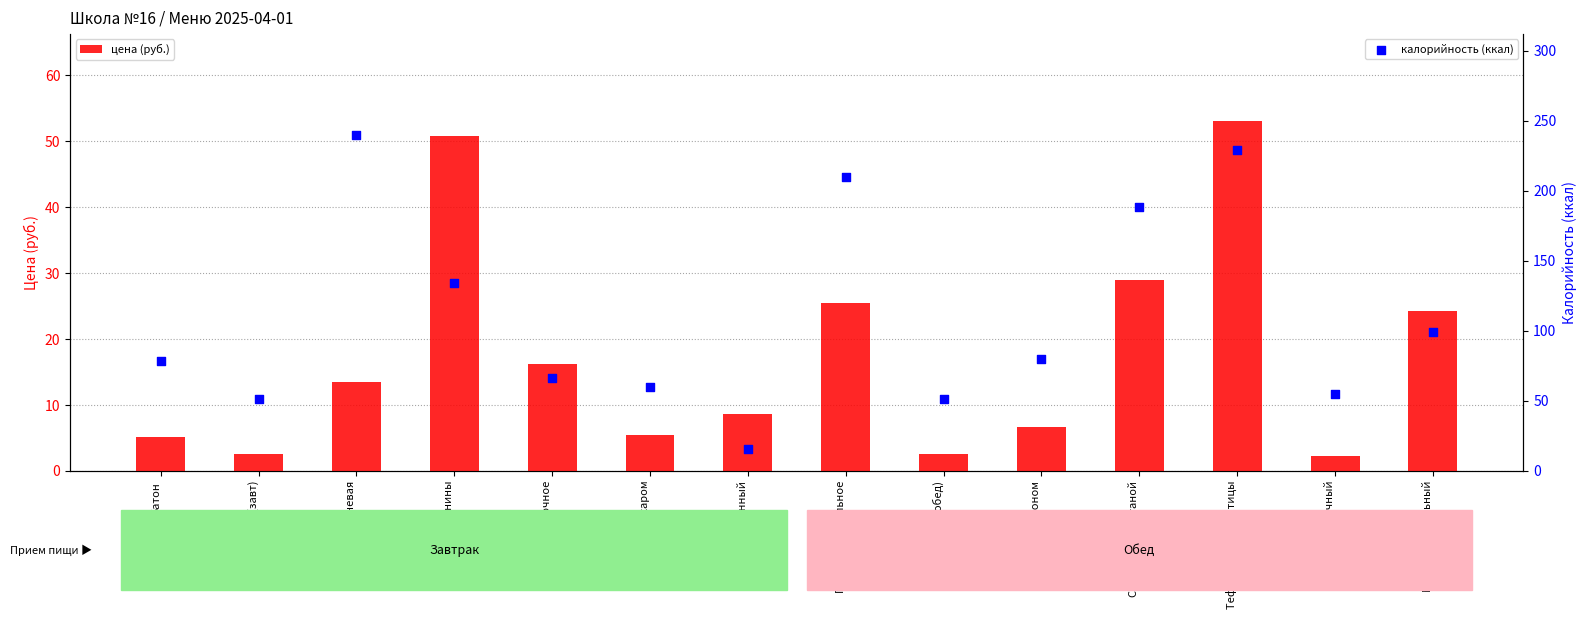

At which category is the sum across all series the highest?

Тефтели из мяса птицы